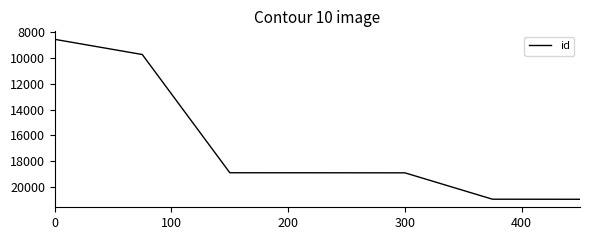

What is the difference between the second highest and second lowest values?

11247